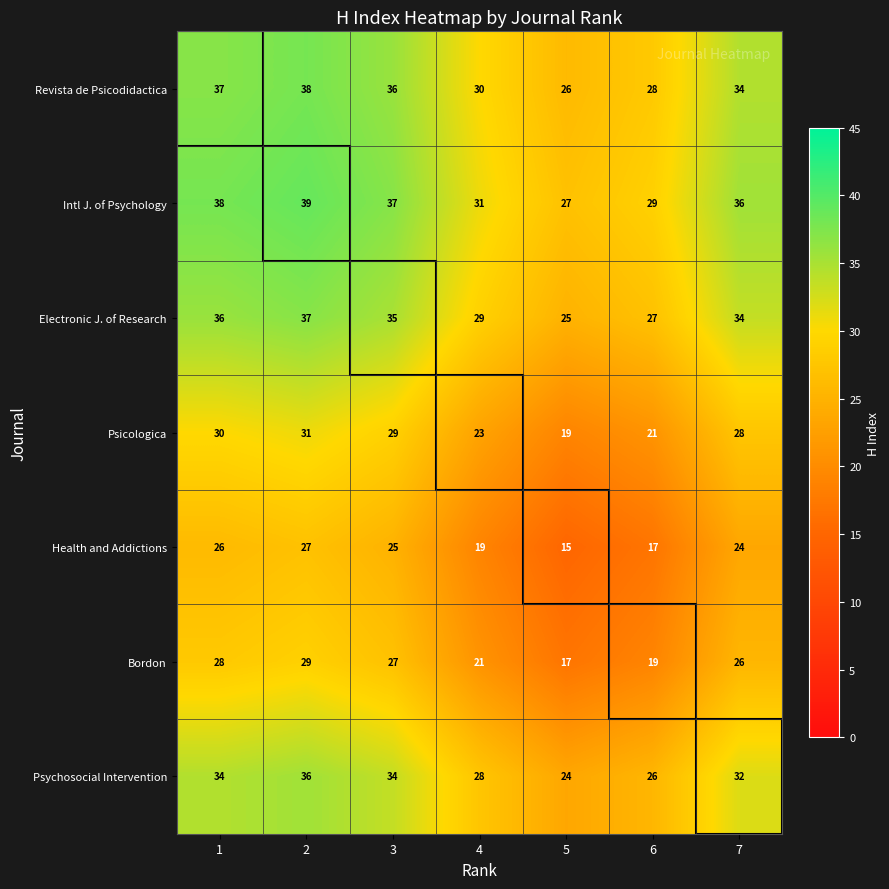

How many values in the Psychosocial Intervention series are below 32?

3